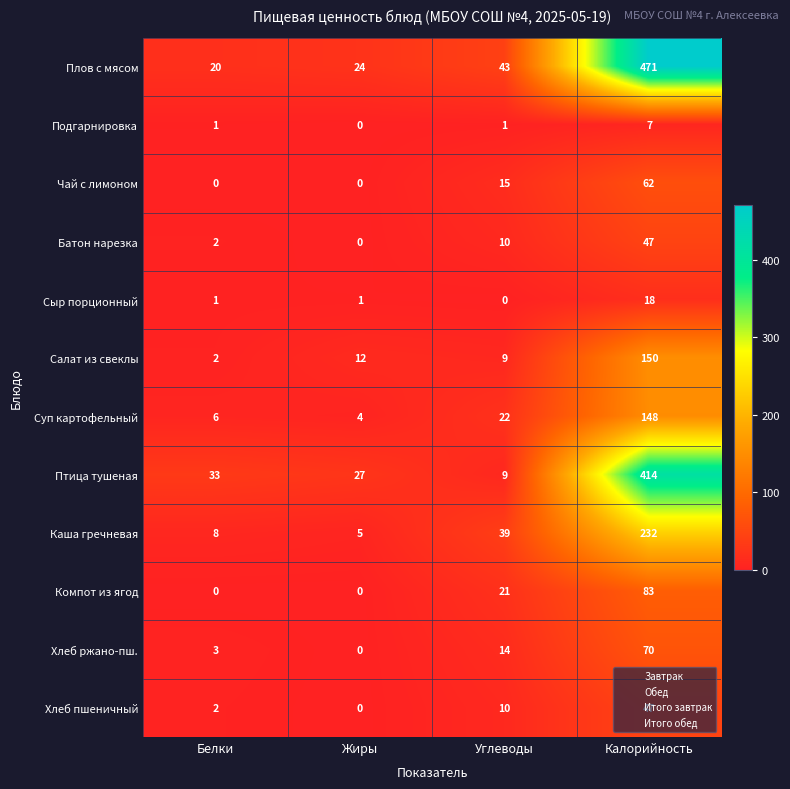

The Чай с лимоном series shows 0 at Жиры. True or false?

True